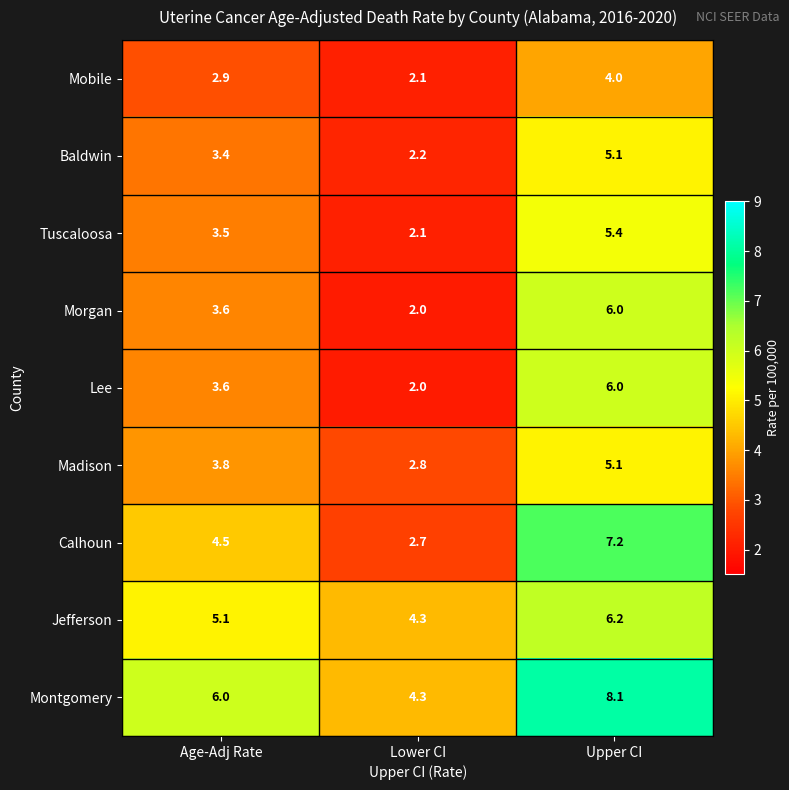

True or false: Madison has a value of 5.1 at Upper CI.

True